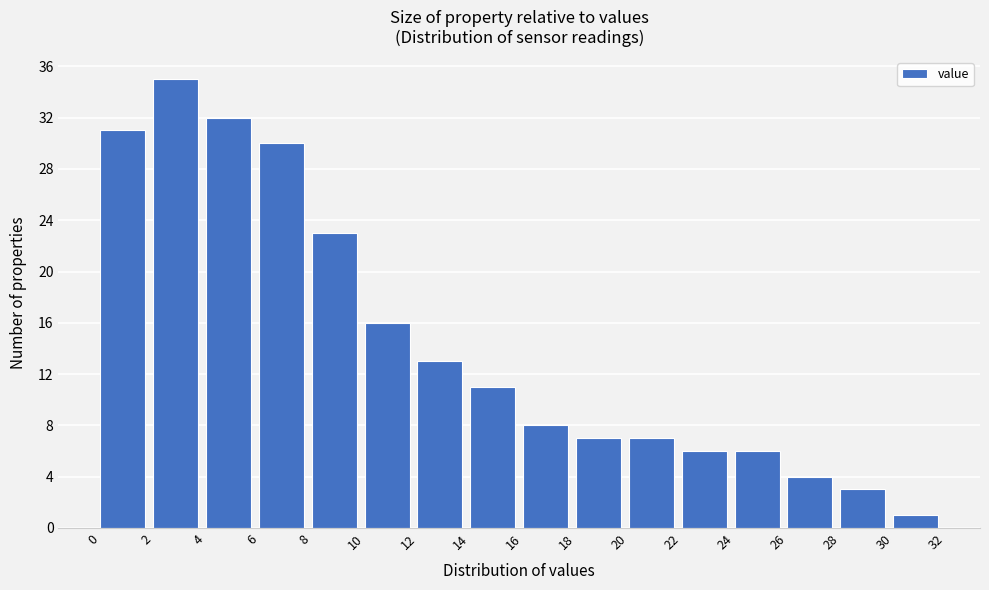

Reading left to right, transcribe this chart: for each bar, give the range it covers on the x-axis and its height. The values are not printed on the chart, so give them approximately, as read against the axis.

0 to 2: 31
2 to 4: 35
4 to 6: 32
6 to 8: 30
8 to 10: 23
10 to 12: 16
12 to 14: 13
14 to 16: 11
16 to 18: 8
18 to 20: 7
20 to 22: 7
22 to 24: 6
24 to 26: 6
26 to 28: 4
28 to 30: 3
30 to 32: 1